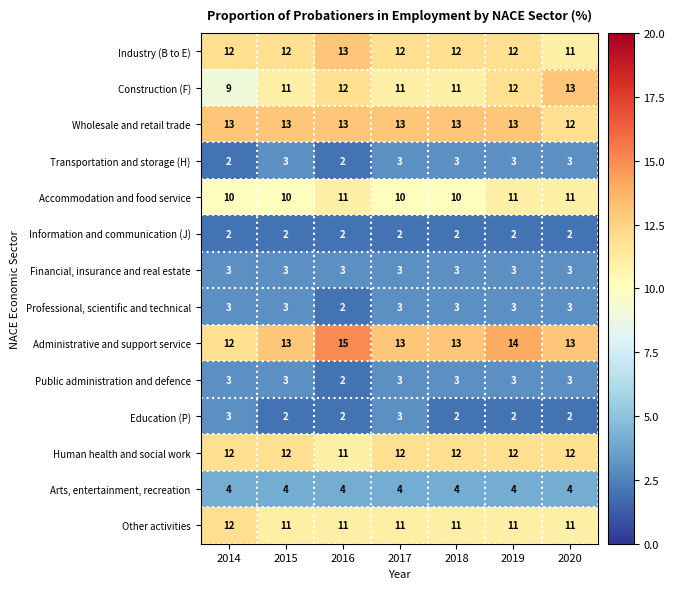

What is the difference between the highest and lowest values at 2020?

11